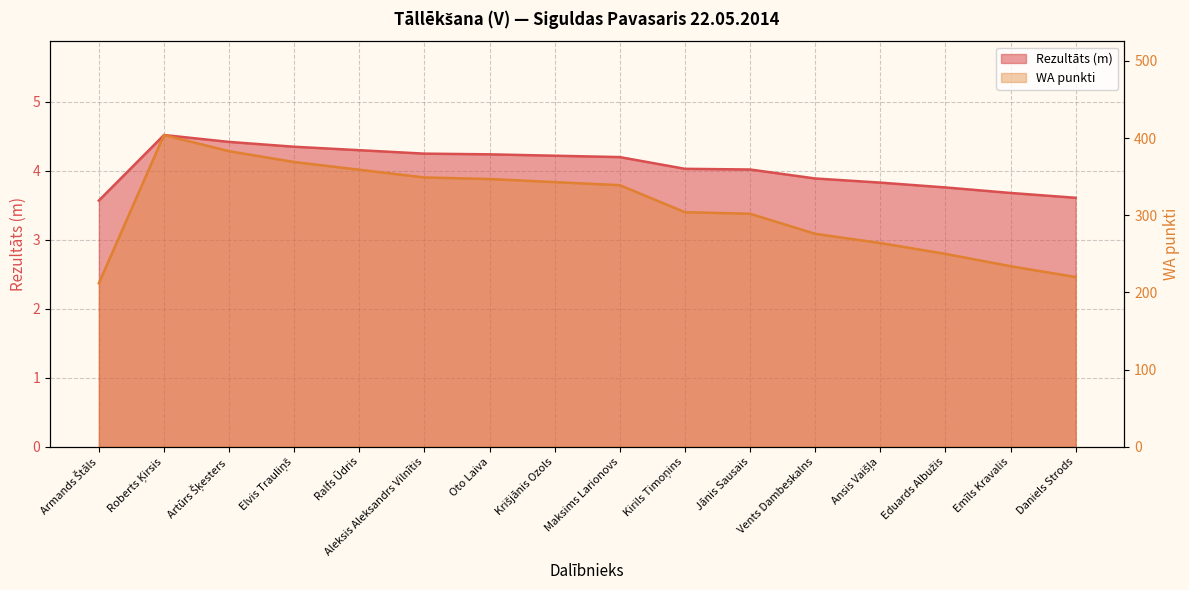

How many lines are shown in the chart?

2